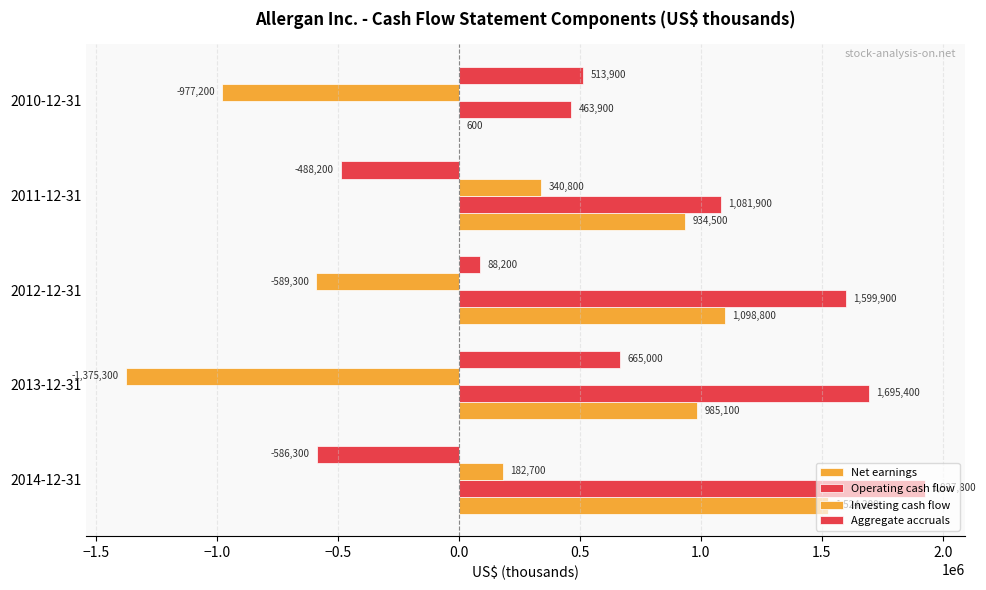

How many distinct data groups are displayed?

4